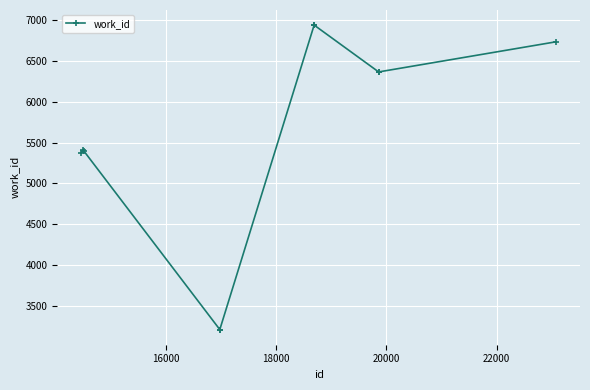

What is the difference between the maximum and minimum values?

3733